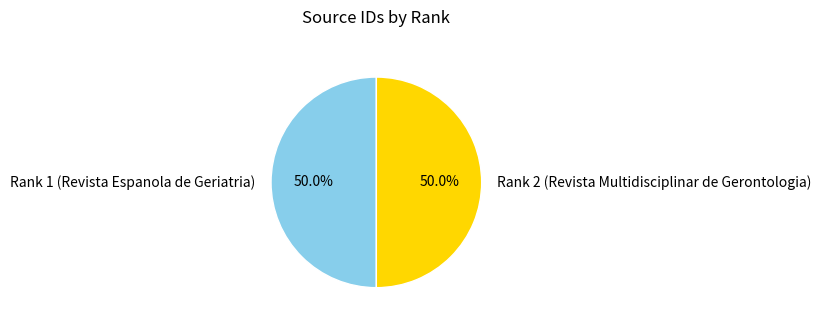

How many slices are in this pie chart?

2